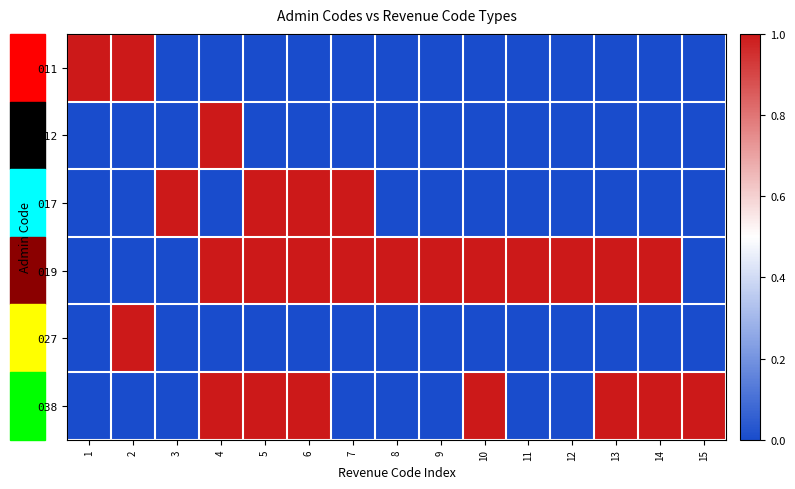

List the series in order of their peak value, lowest first.

011, 012, 017, 019, 027, 038